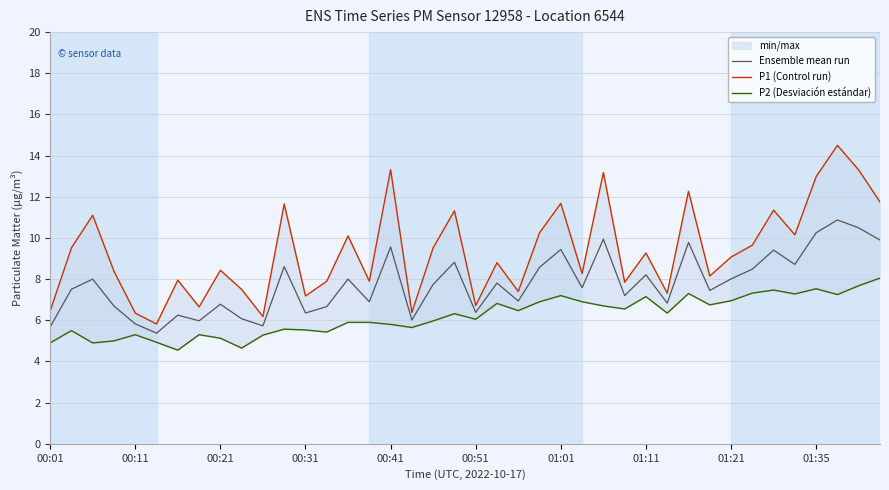

Where does the P2 (Desviación estándar) series first go above 6?

19